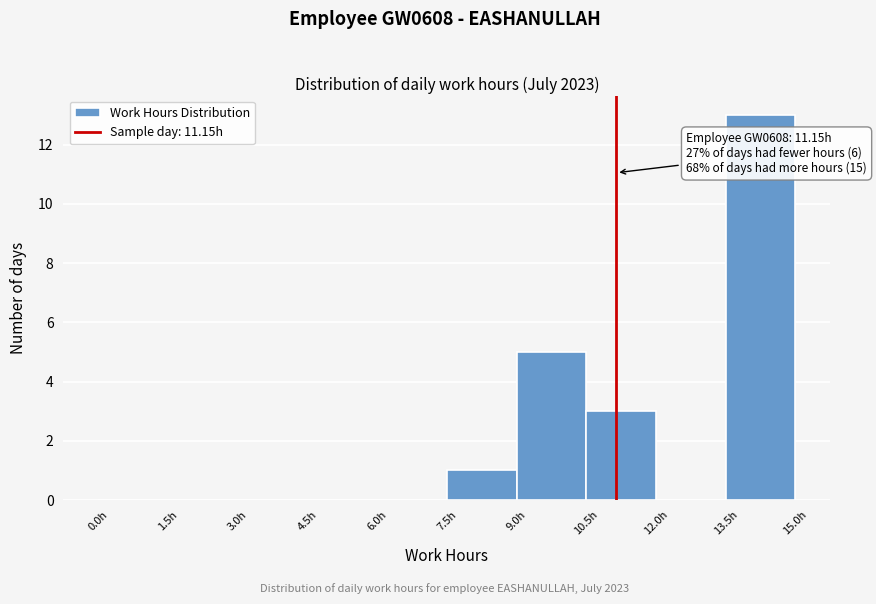

Over which range of the x-axis is the bar tallest?

13.5 to 15.0